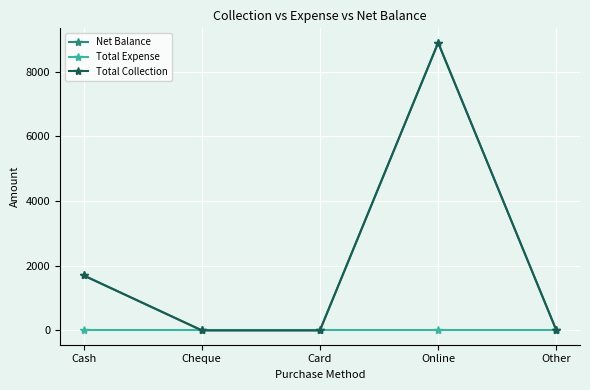

What is the label of the 2nd point from the left?

Cheque